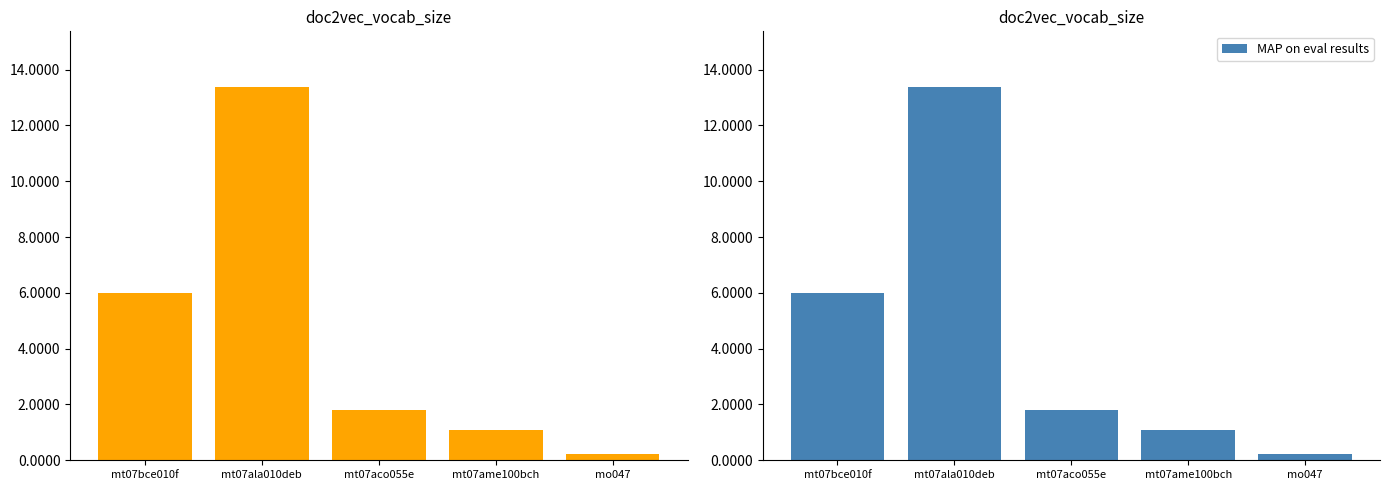

Reading left to right, transcribe all the data shown in this chart.

Quantité: mt07bce010f=6.0	mt07ala010deb=13.4	mt07aco055e=1.8	mt07ame100bch=1.1	mo047=0.2
MAP on eval results: mt07bce010f=6.0	mt07ala010deb=13.4	mt07aco055e=1.8	mt07ame100bch=1.1	mo047=0.2